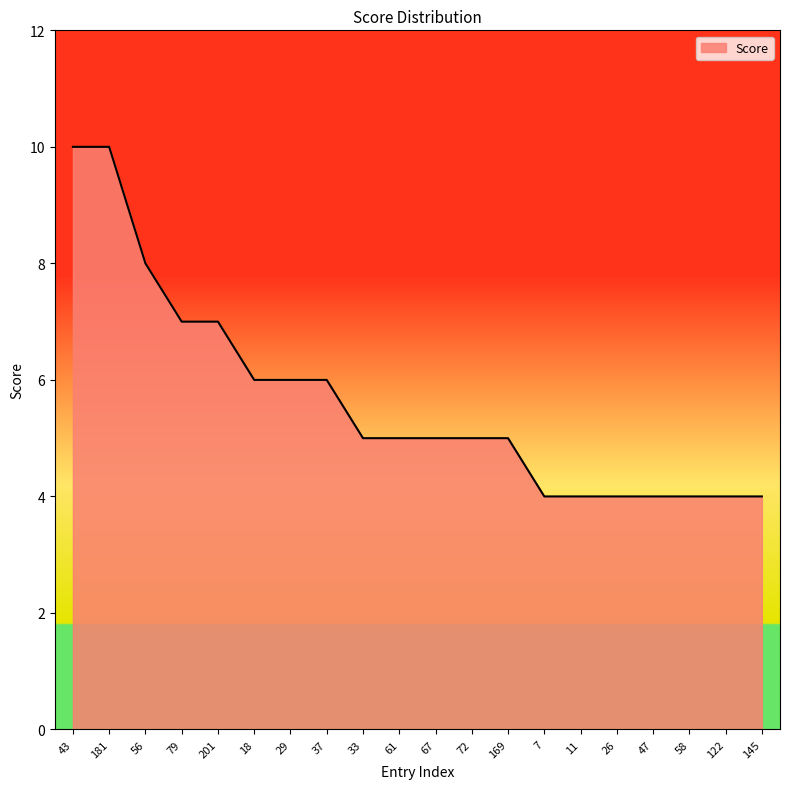

Where does the data first go above 5?

43